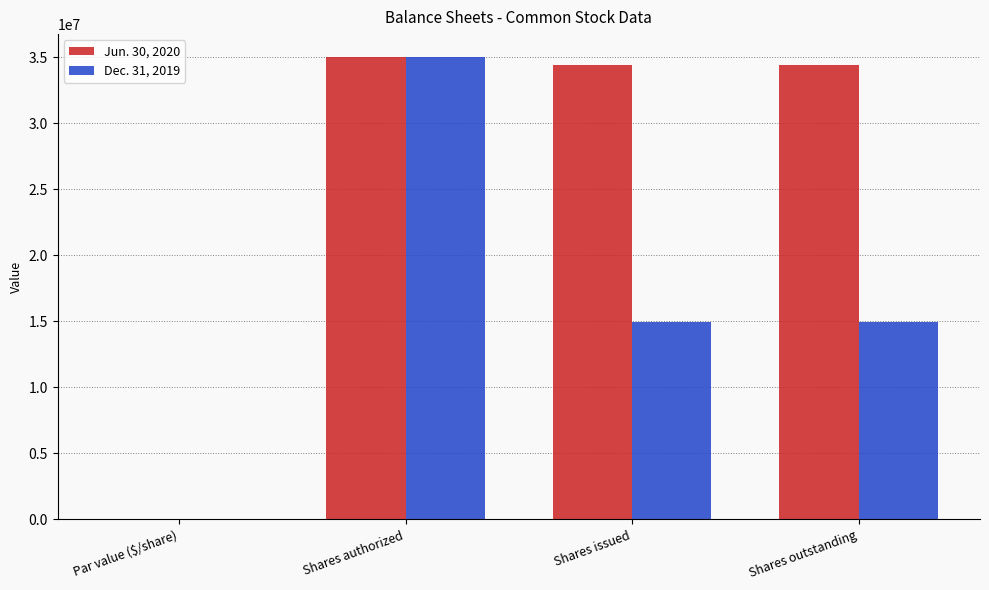

What is the average value of the Jun. 30, 2020 series?

25973419.5